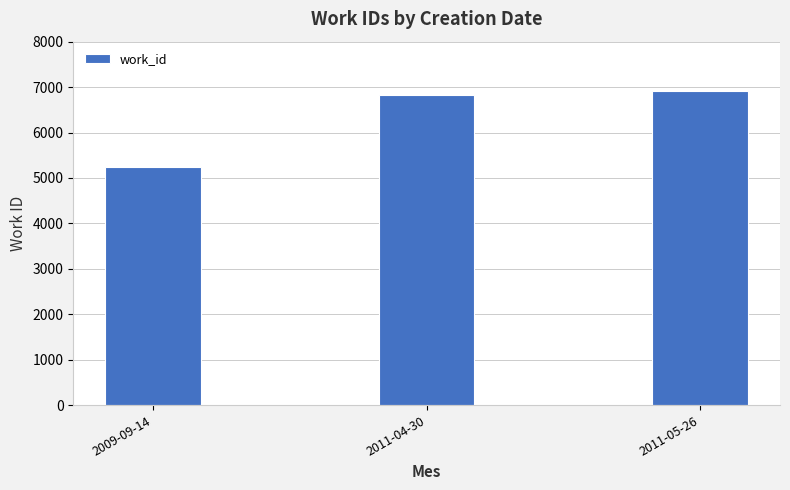

List the labels in order of value, smallest first.

2009-09-14, 2011-04-30, 2011-05-26